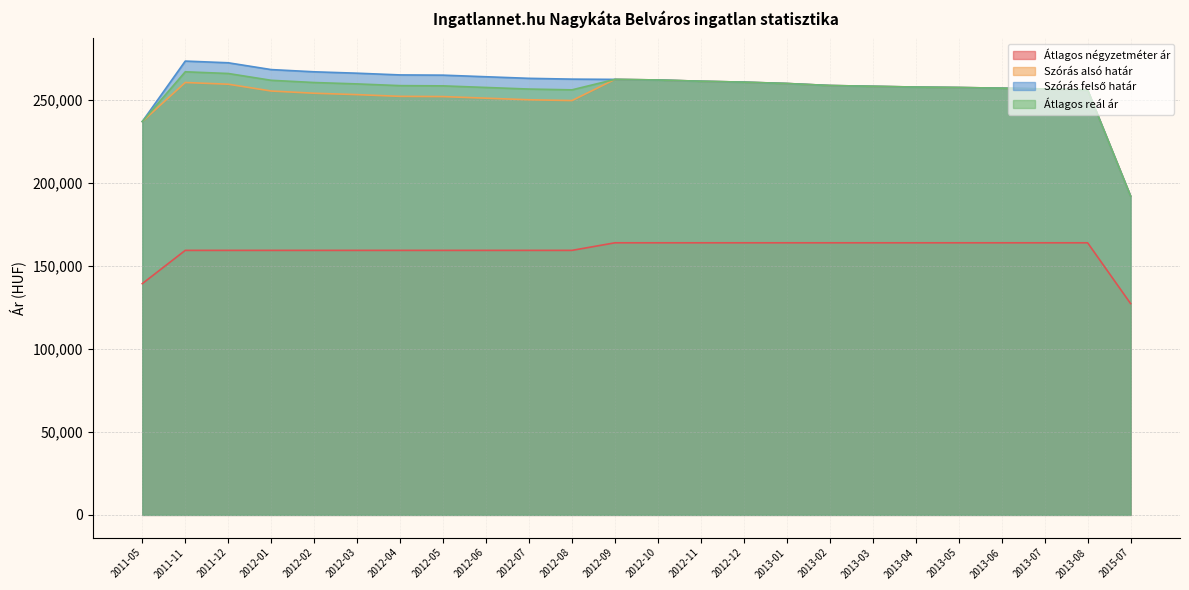

Reading right to left, list all the values displayed in this chart.

Átlagos négyzetméter ár: 127272	163888	163888	163888	163888	163888	163888	163888	163888	163888	163888	163888	163888	159324	159324	159324	159324	159324	159324	159324	159324	159324	159324	139285
Szórás alsó határ: 191967	255835	256561	257024	257423	257690	258158	258627	259842	260659	261206	261962	262307	249561	250036	250992	251954	252092	253132	253971	255309	259408	260434	236913
Szórás felső határ: 191967	255835	256561	257024	257423	257690	258158	258627	259842	260659	261206	261962	262307	262467	262942	263898	264860	264998	266038	266877	268215	272314	273340	236913
Átlagos reál ár: 191967	255835	256561	257024	257423	257690	258158	258627	259842	260659	261206	261962	262307	256014	256489	257445	258407	258545	259585	260424	261762	265861	266887	236913